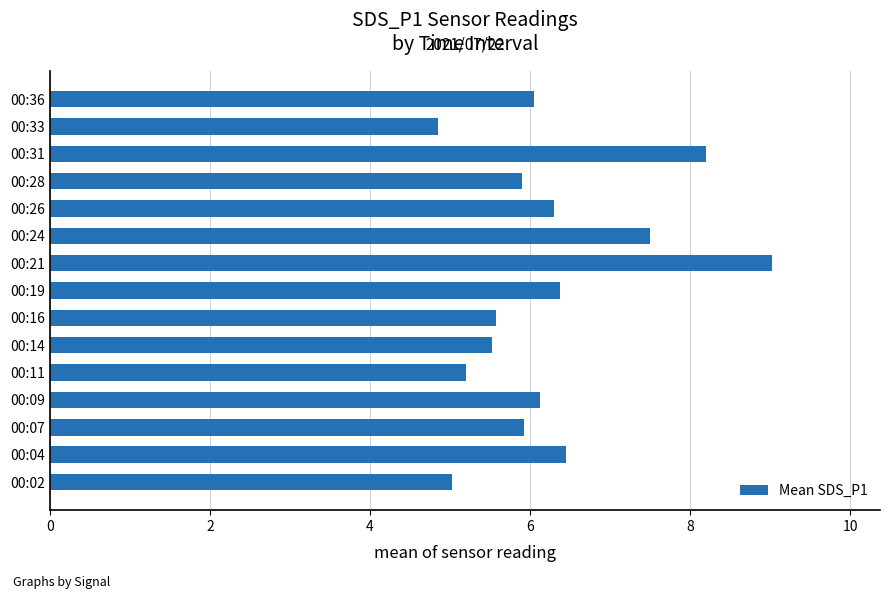

True or false: the data shows 8.0 at 00:14.

False